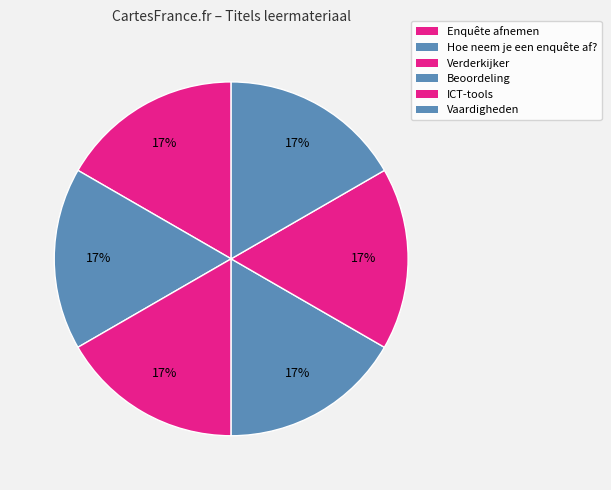

What is the smallest slice in the pie chart?

Enquête afnemen